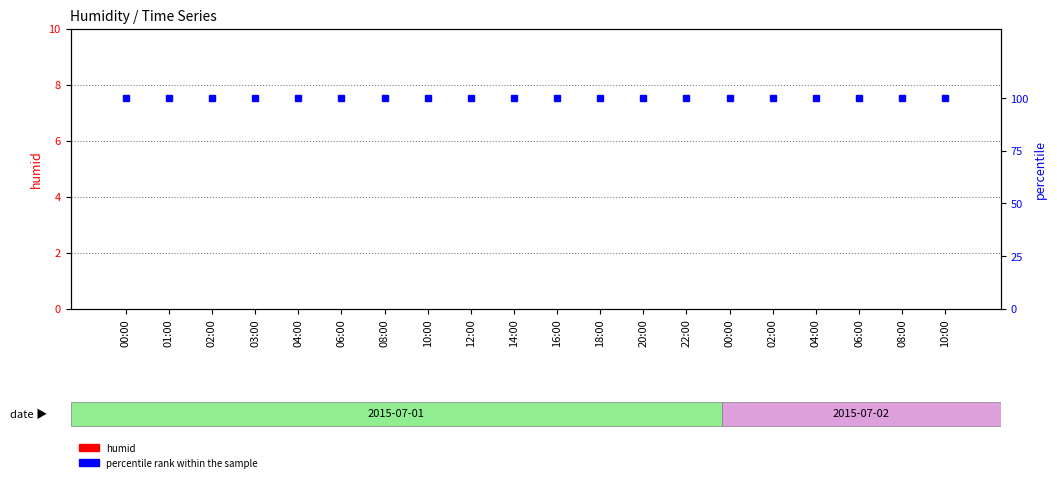

What is the spread (max minus min) of values at 08:00?

100